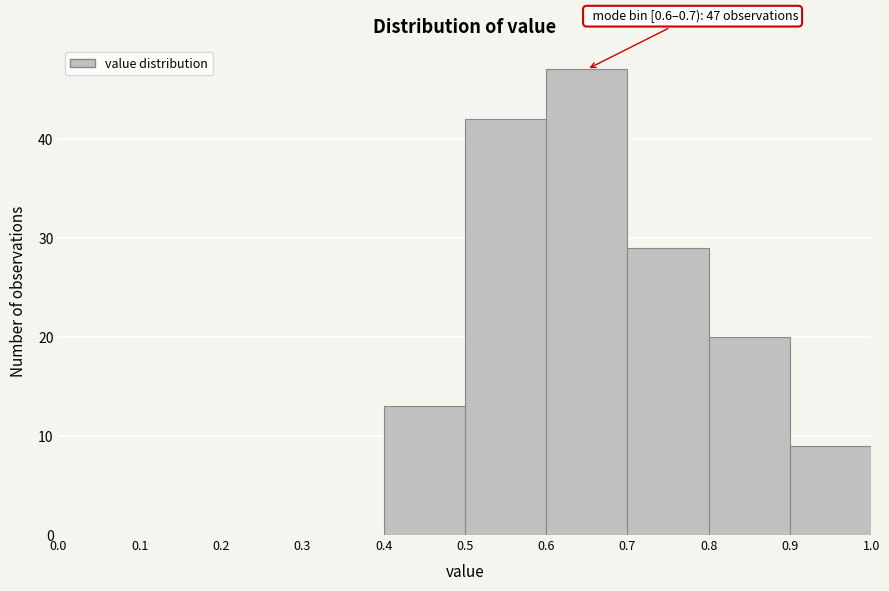

Over which range of the x-axis is the bar tallest?

0.6 to 0.7